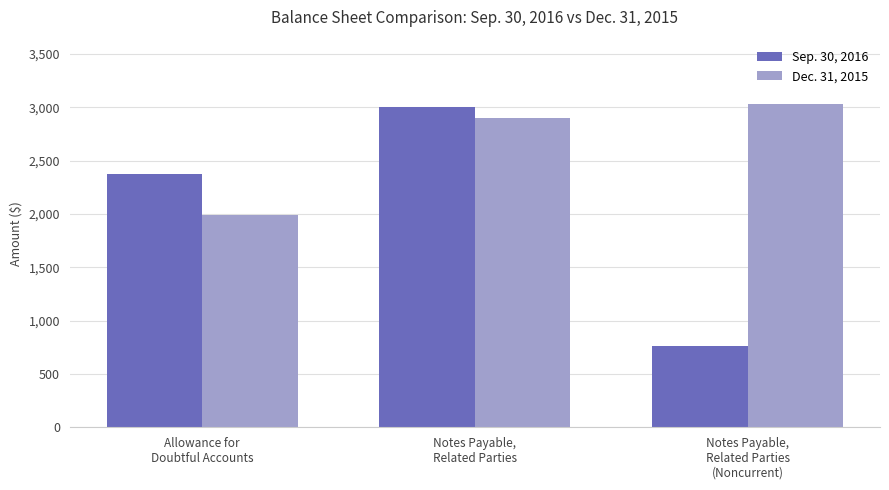

Which category has the highest value in the Sep. 30, 2016 series?

Notes Payable,
Related Parties